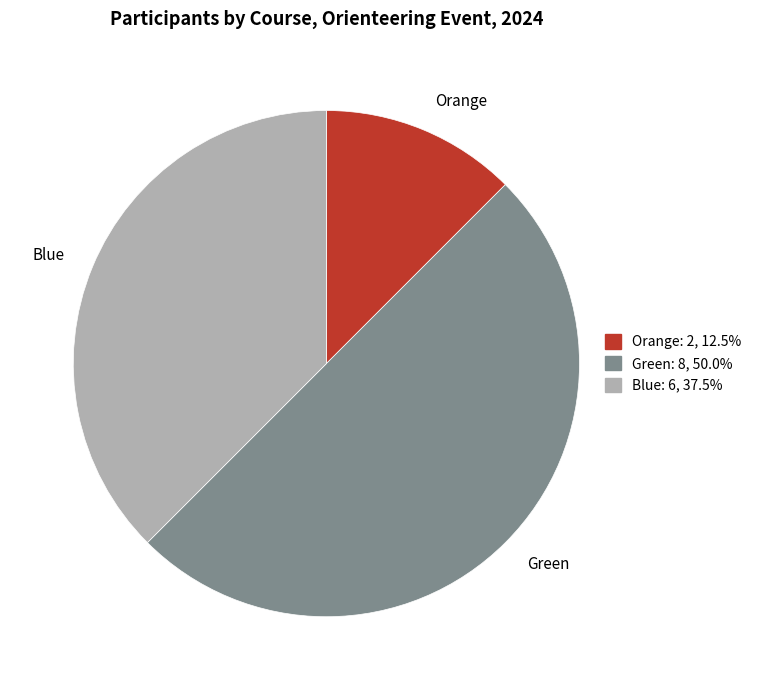

Rank the categories by value from highest to lowest.

Green, Blue, Orange